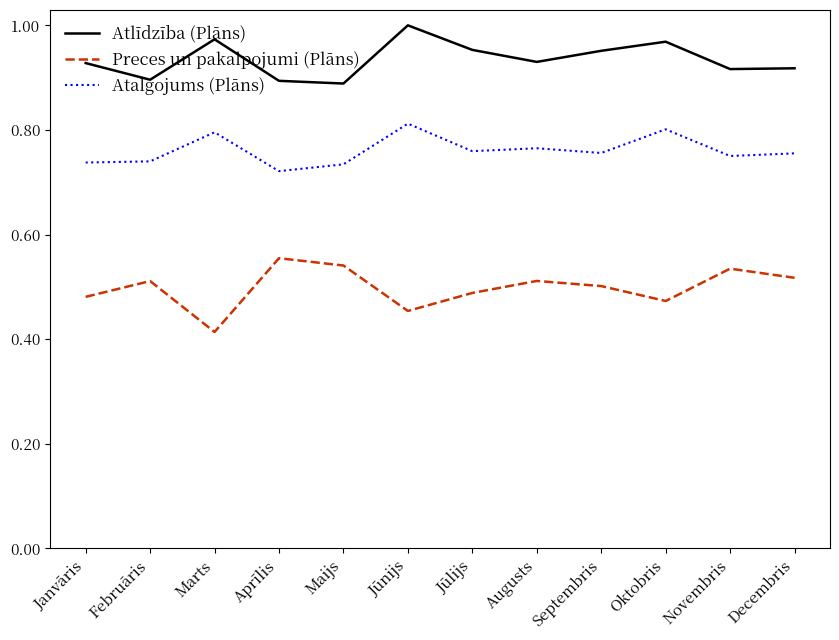

What is the difference between the second highest and second lowest values in the Atlīdzība (Plāns) series?

0.1